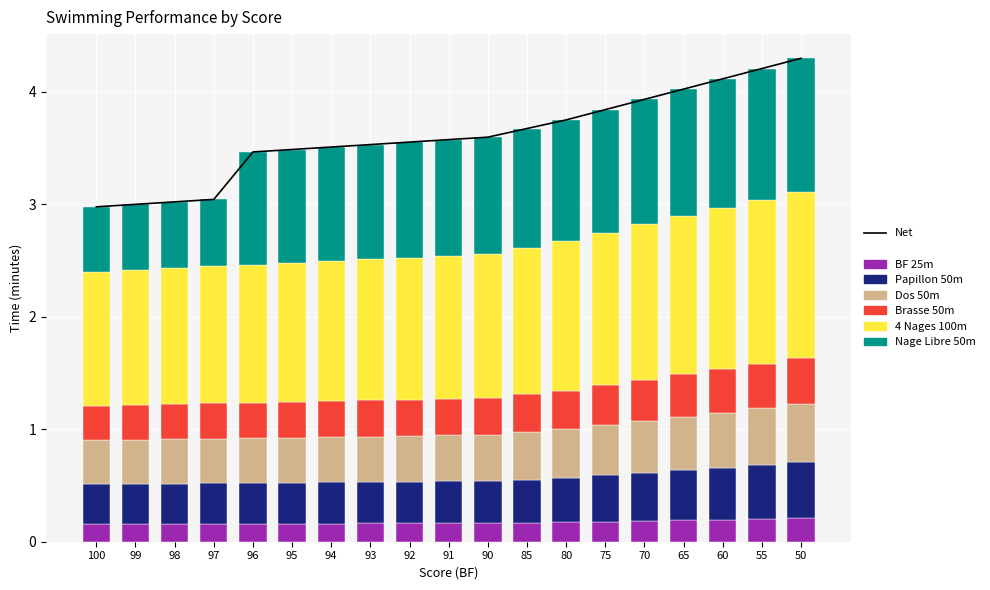

Is it true that 4_Nages_100m equals 0.7 at 94?

False